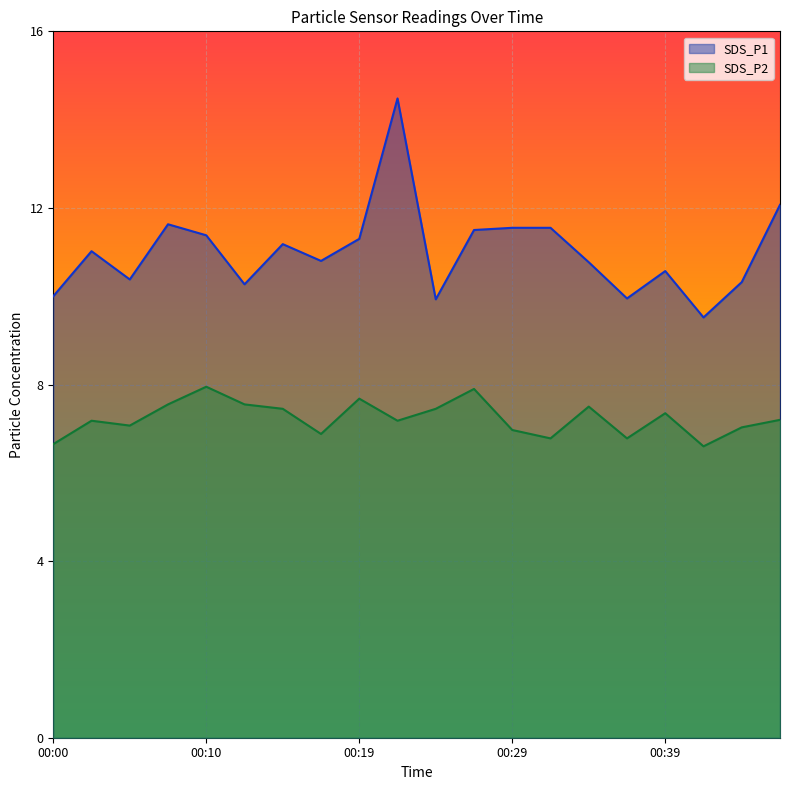

Count the number of categories in the chart.

20